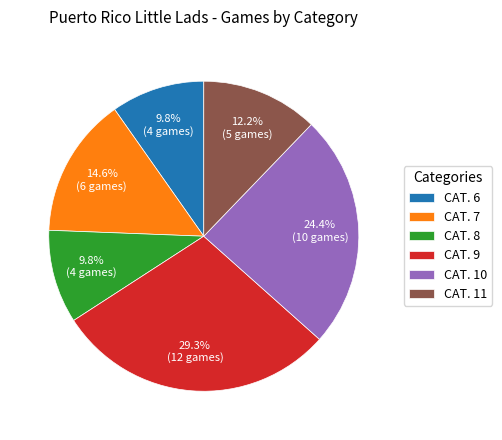

Which category has the biggest portion of the pie?

CAT. 9